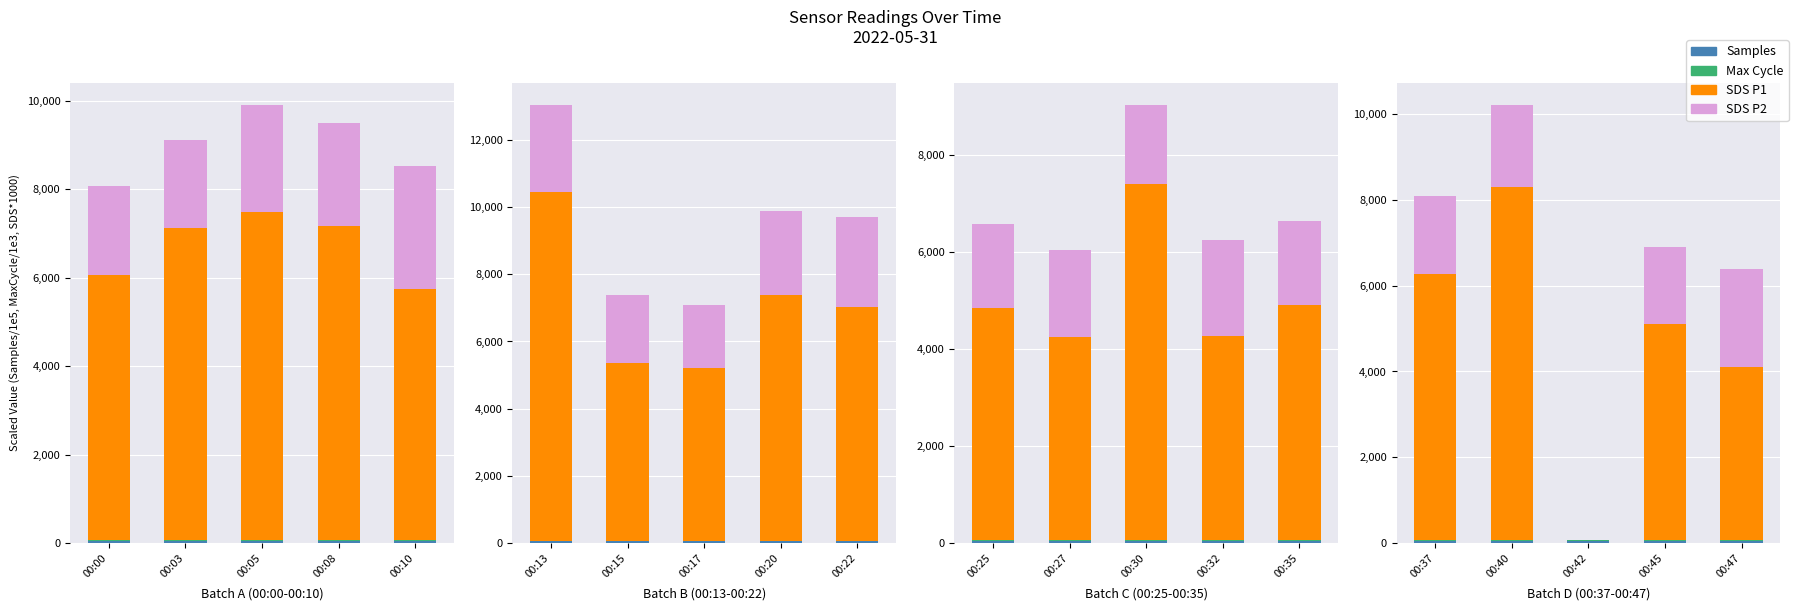

What are all the series names shown in the legend?

Samples, Max Cycle, SDS P1, SDS P2